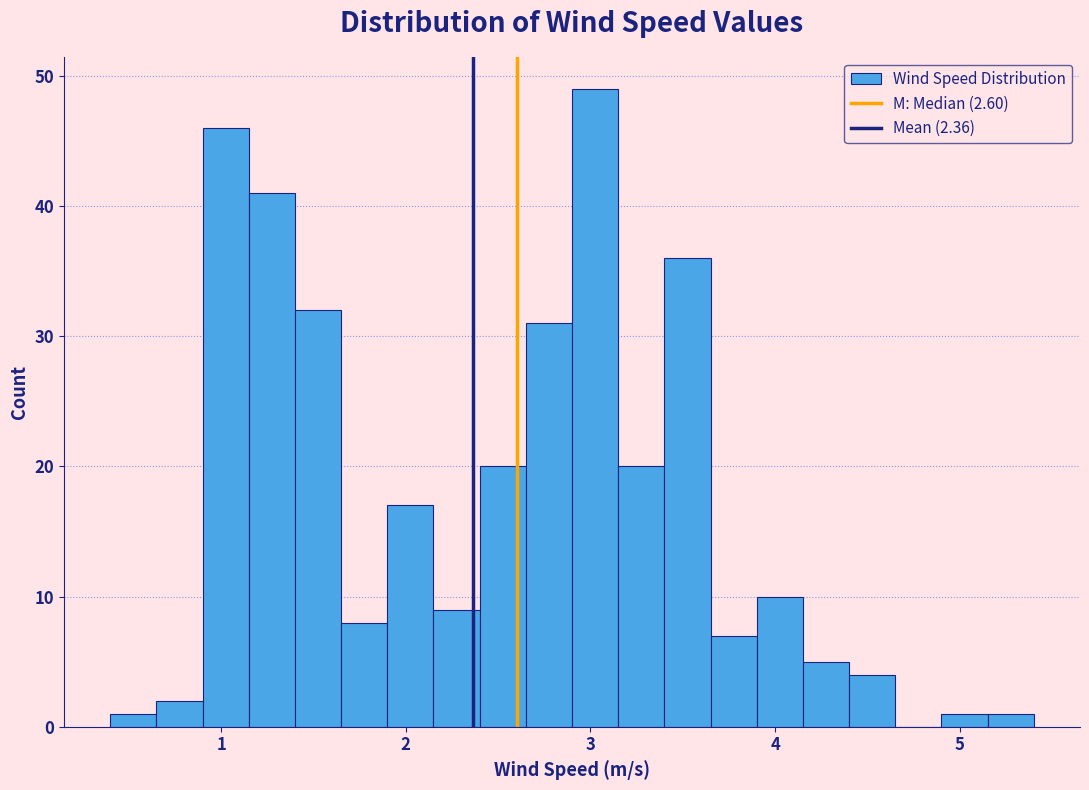

Read against the x-axis, roughly where is the centre of the tallest bar?

3.0